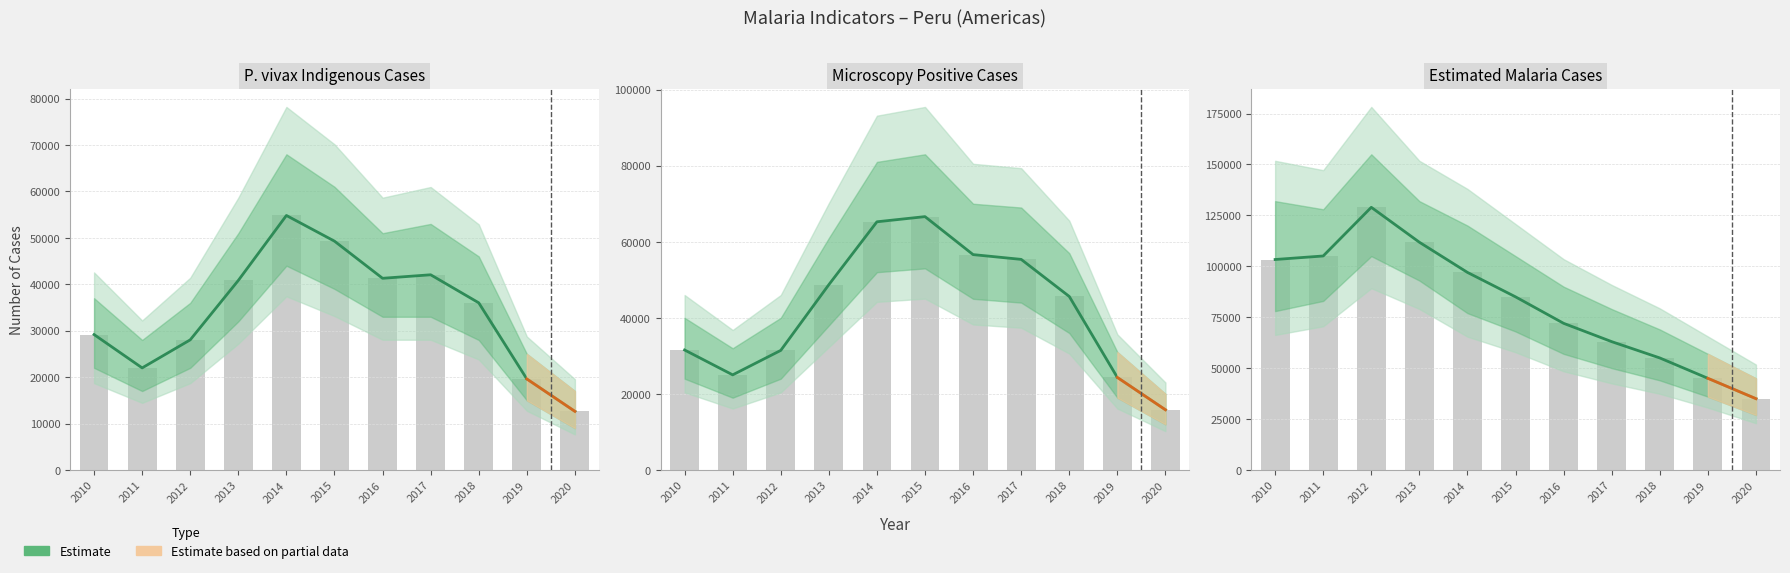

What is the difference between the maximum and minimum values in the P. vivax High series?

50787